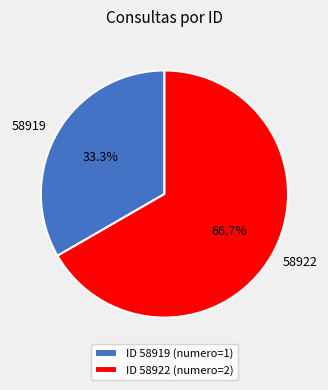

How many slices are in this pie chart?

2